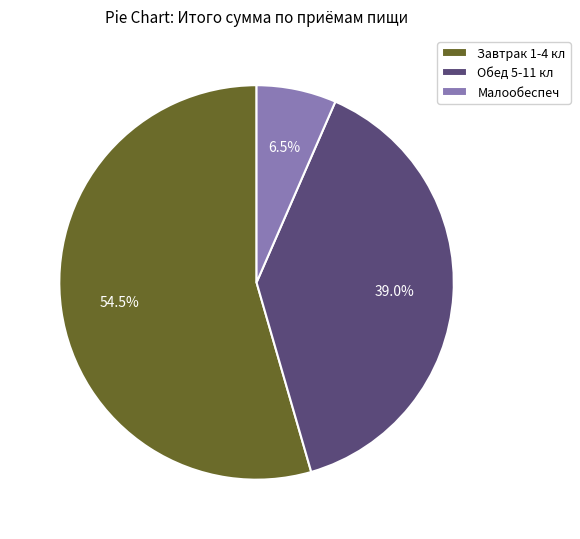

Which slice represents more than half of the pie?

Завтрак 1-4 кл